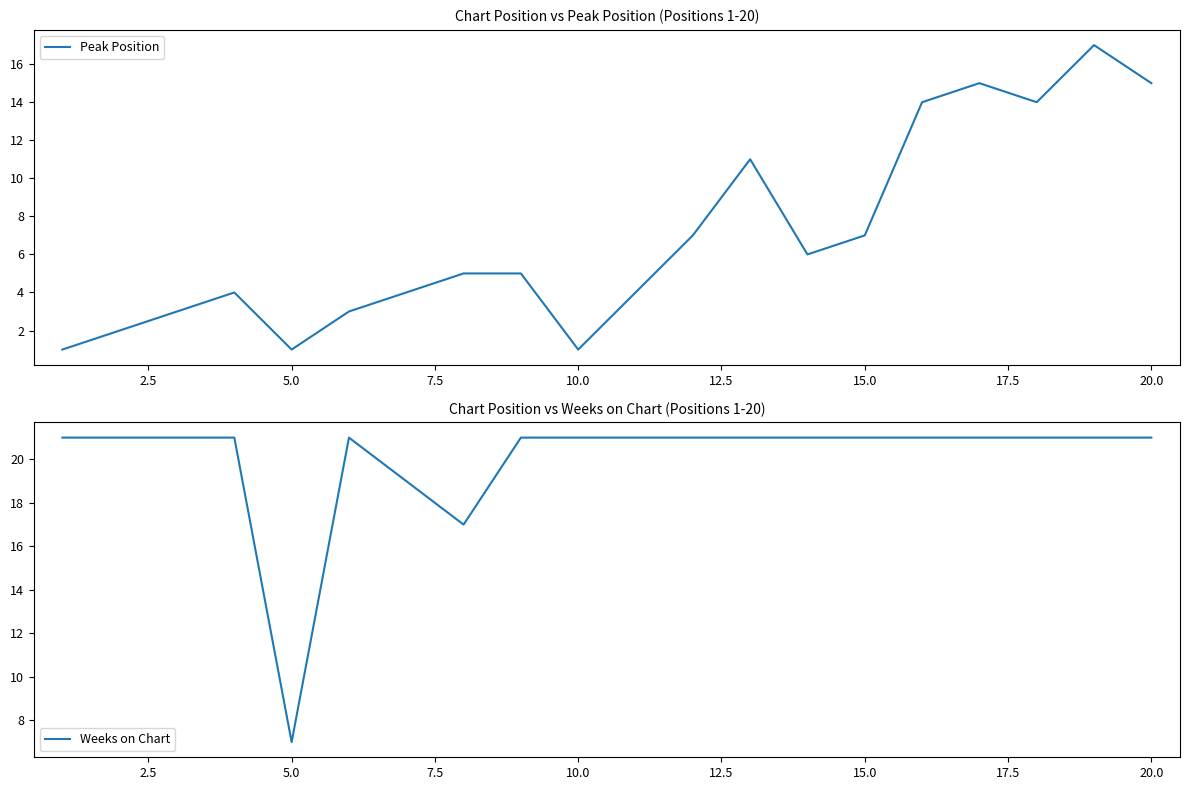

The Peak Position series shows 0 at 5.0. True or false?

False